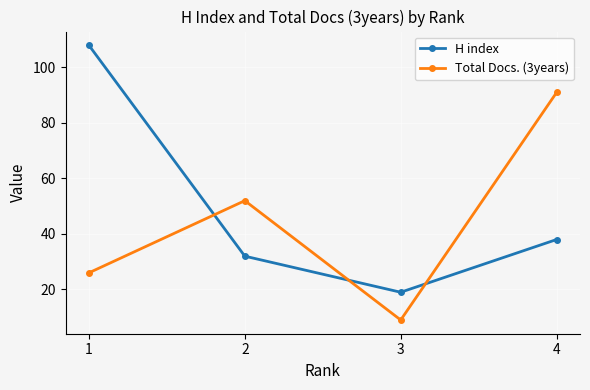

How many values in the H index series are below 38?

2